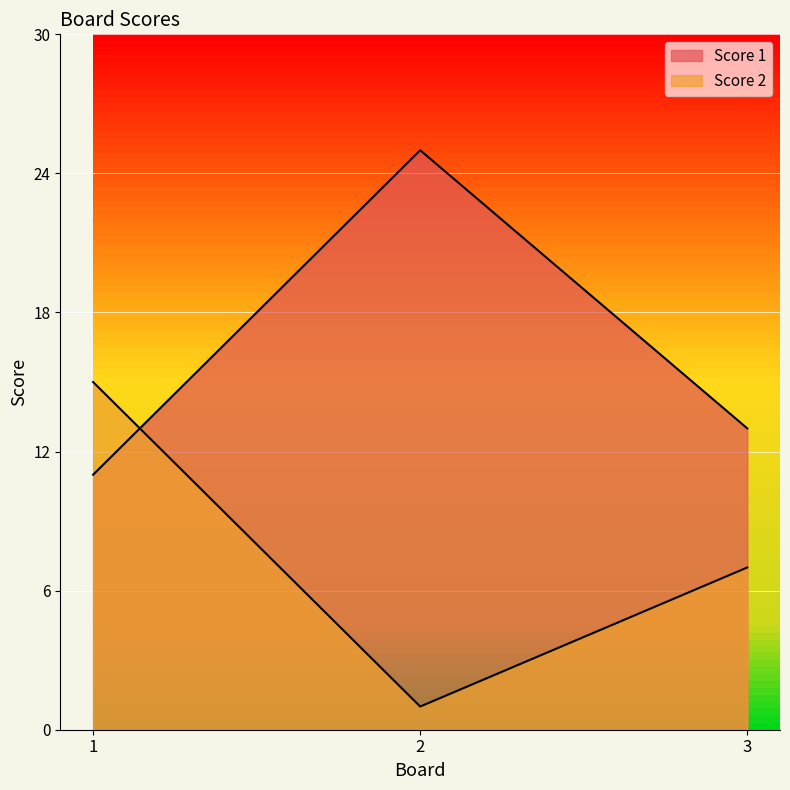

What is the difference between the highest and lowest values at 3?

6